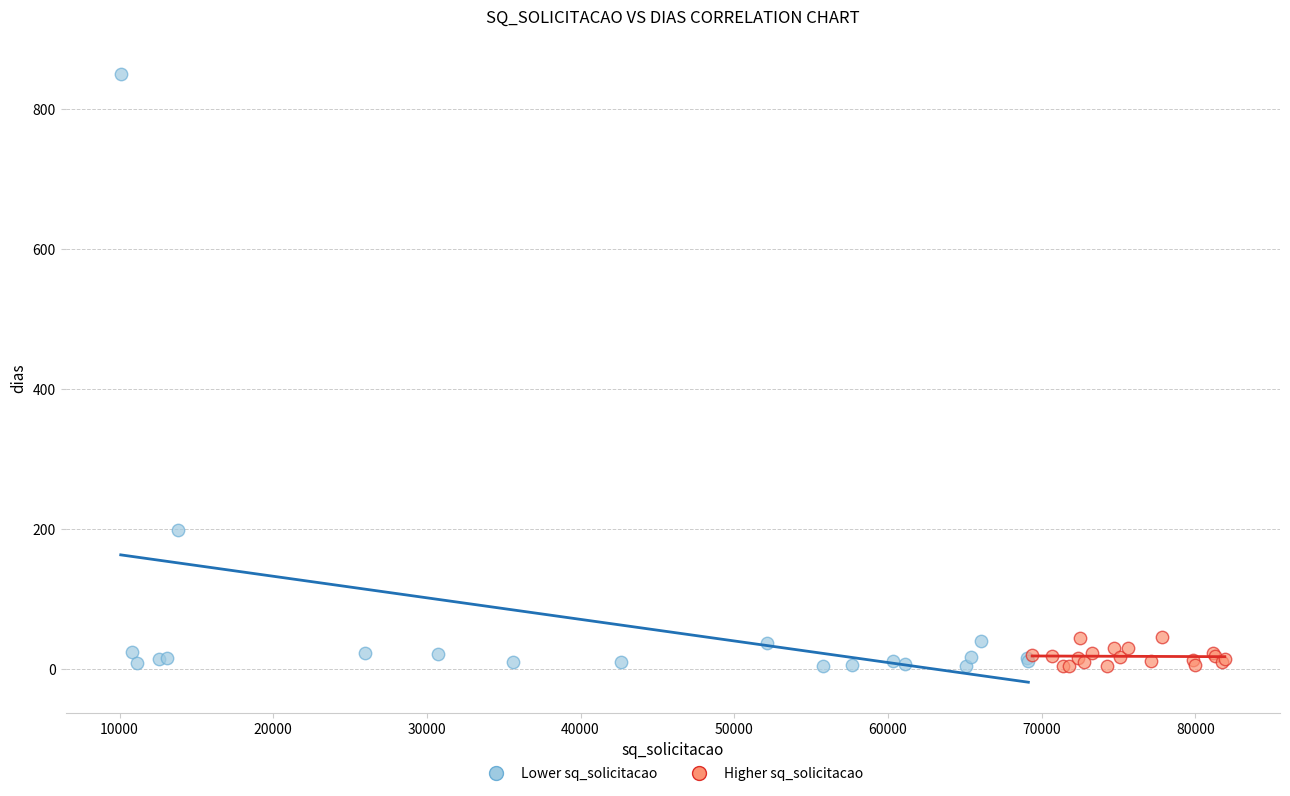

Which series contains the highest Y value?

Lower sq_solicitacao